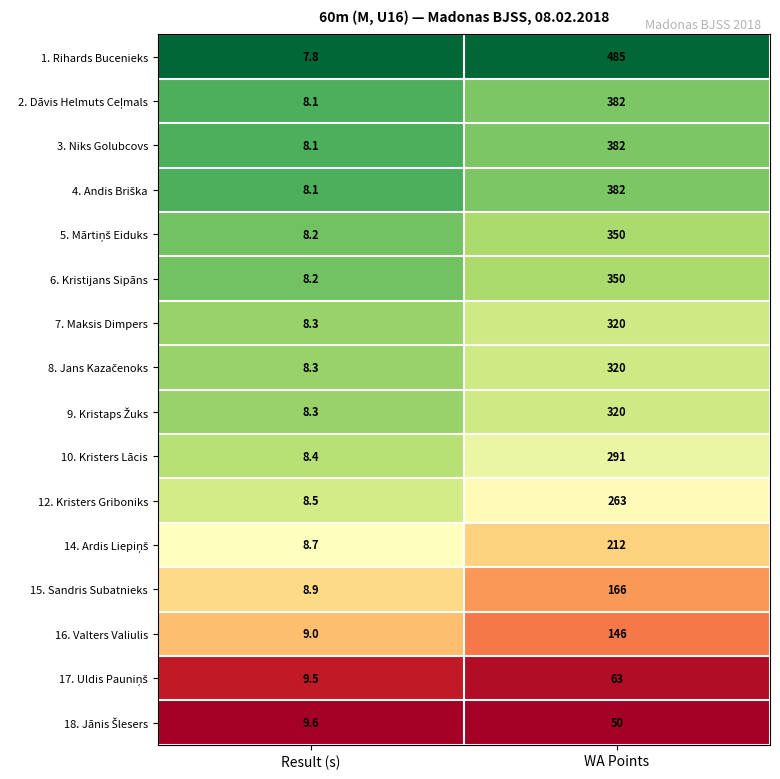

Which series has the widest spread of values?

1. Rihards Bucenieks